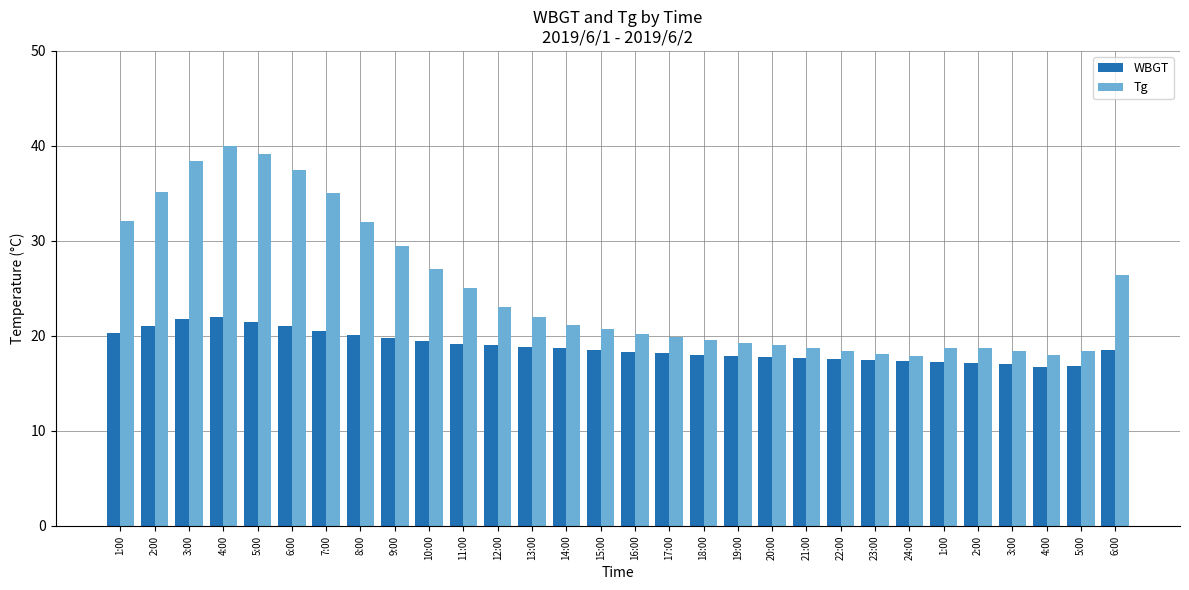

What is the spread (max minus min) of values at 4:00?

18.0